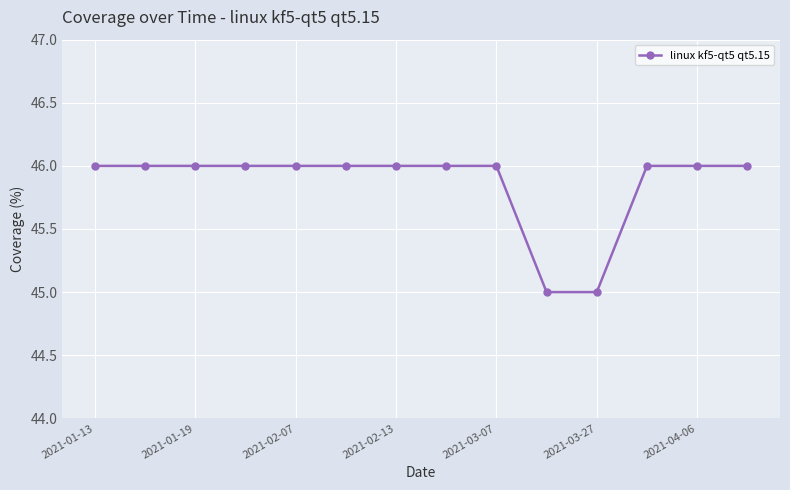

What is the minimum value shown in the chart?

45